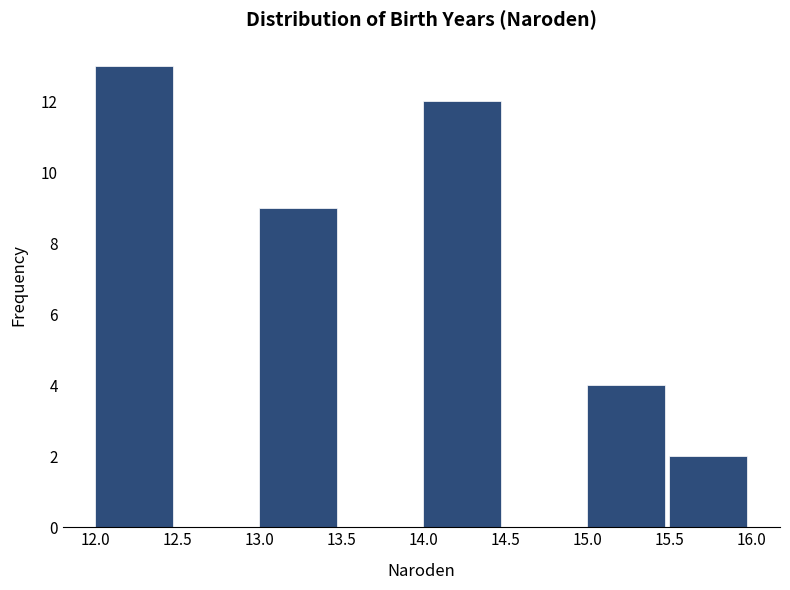

Which range on the x-axis has the tallest bar?

12.0 to 12.5